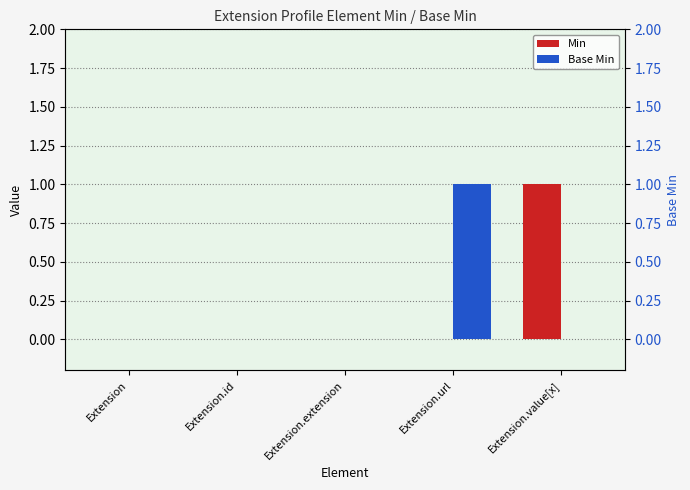

What is the difference between the maximum and minimum values in the Min series?

1